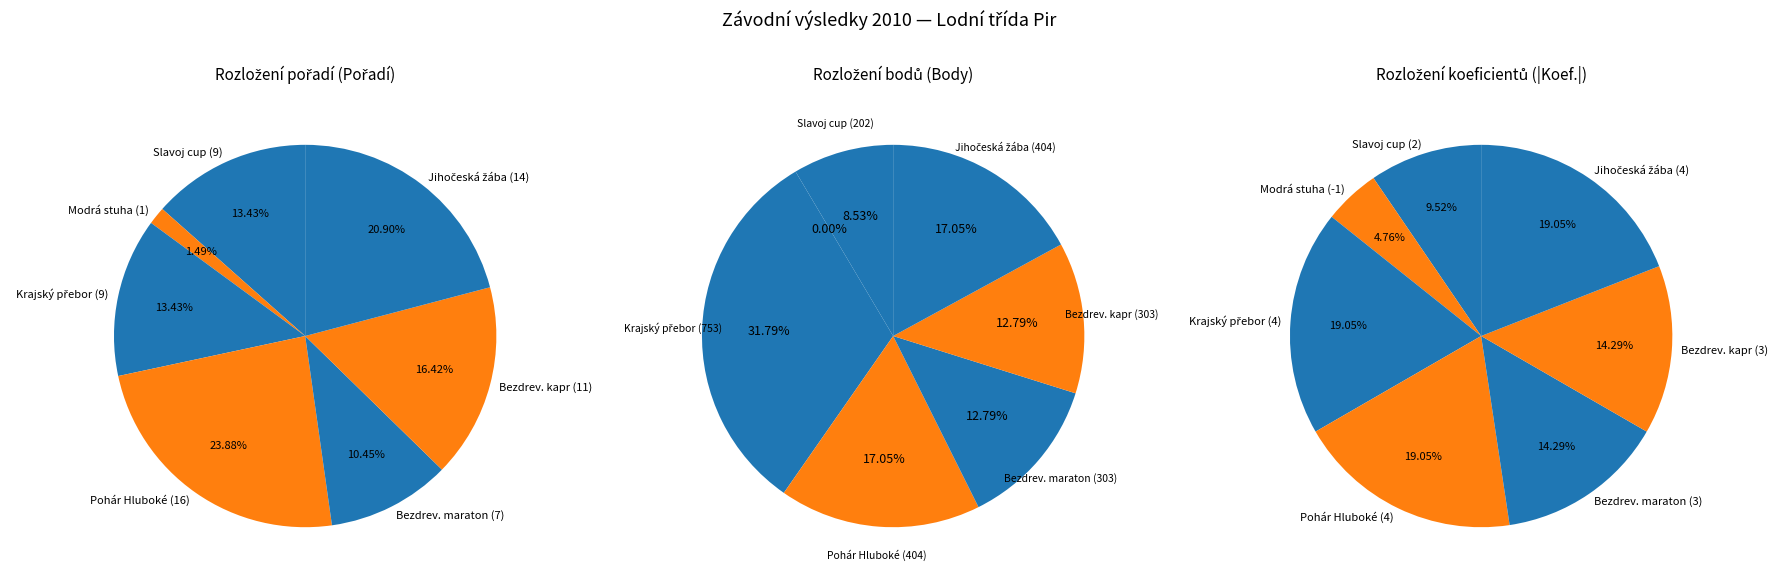

Do 101336 (14.0) and 101307 (16.0) together represent more than half of the pie?

No